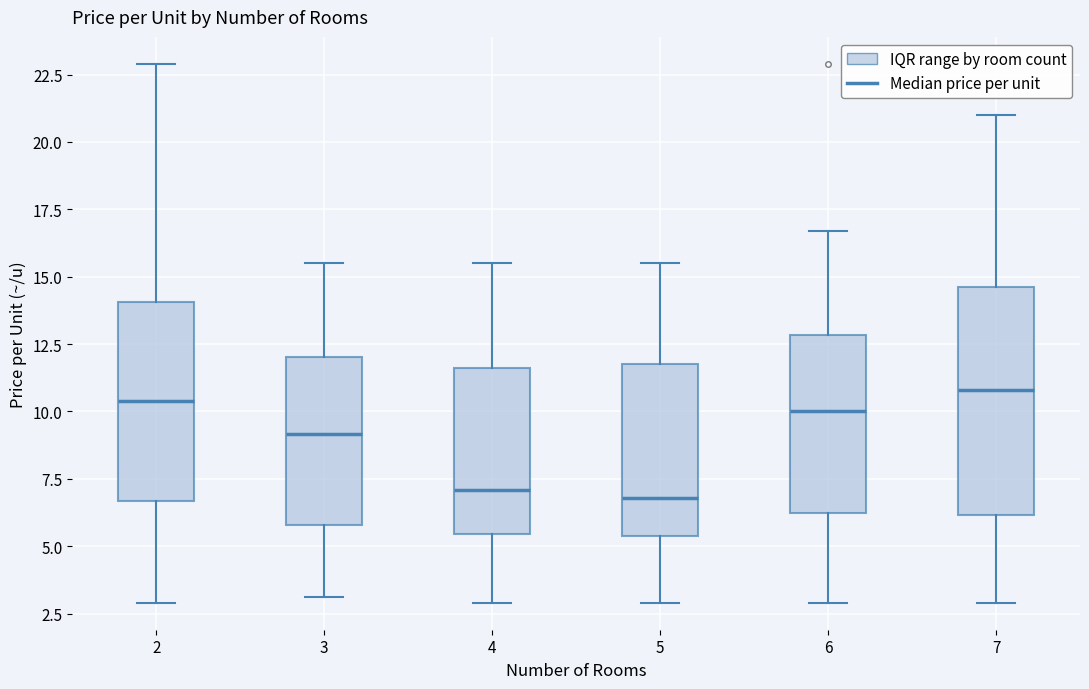

Comparing the boxes themselves (not the whiskers), which one is the tallest?

7